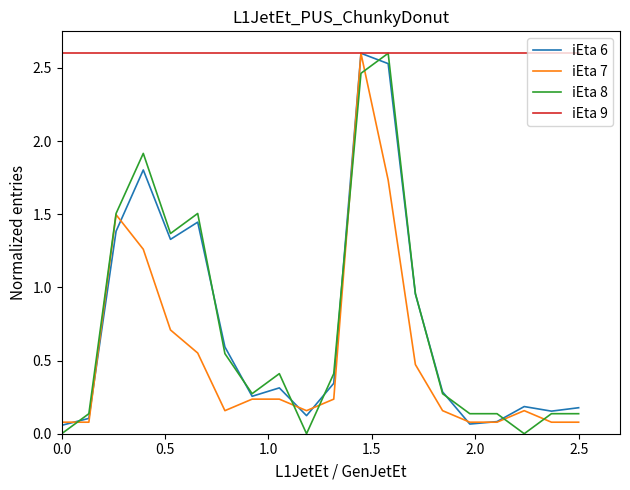

What is the highest value of the iEta 6 series?

2.6